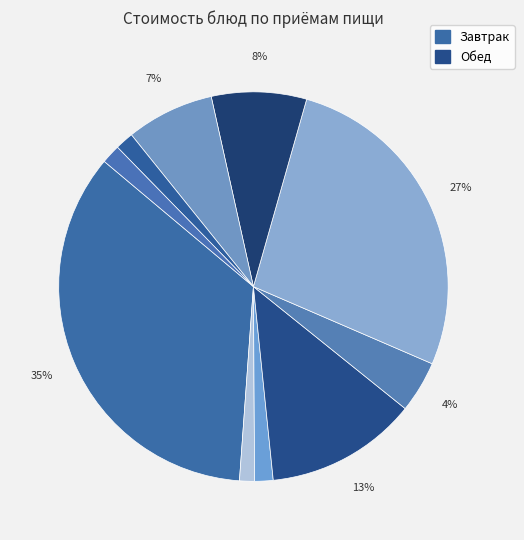

How many slices are in this pie chart?

10